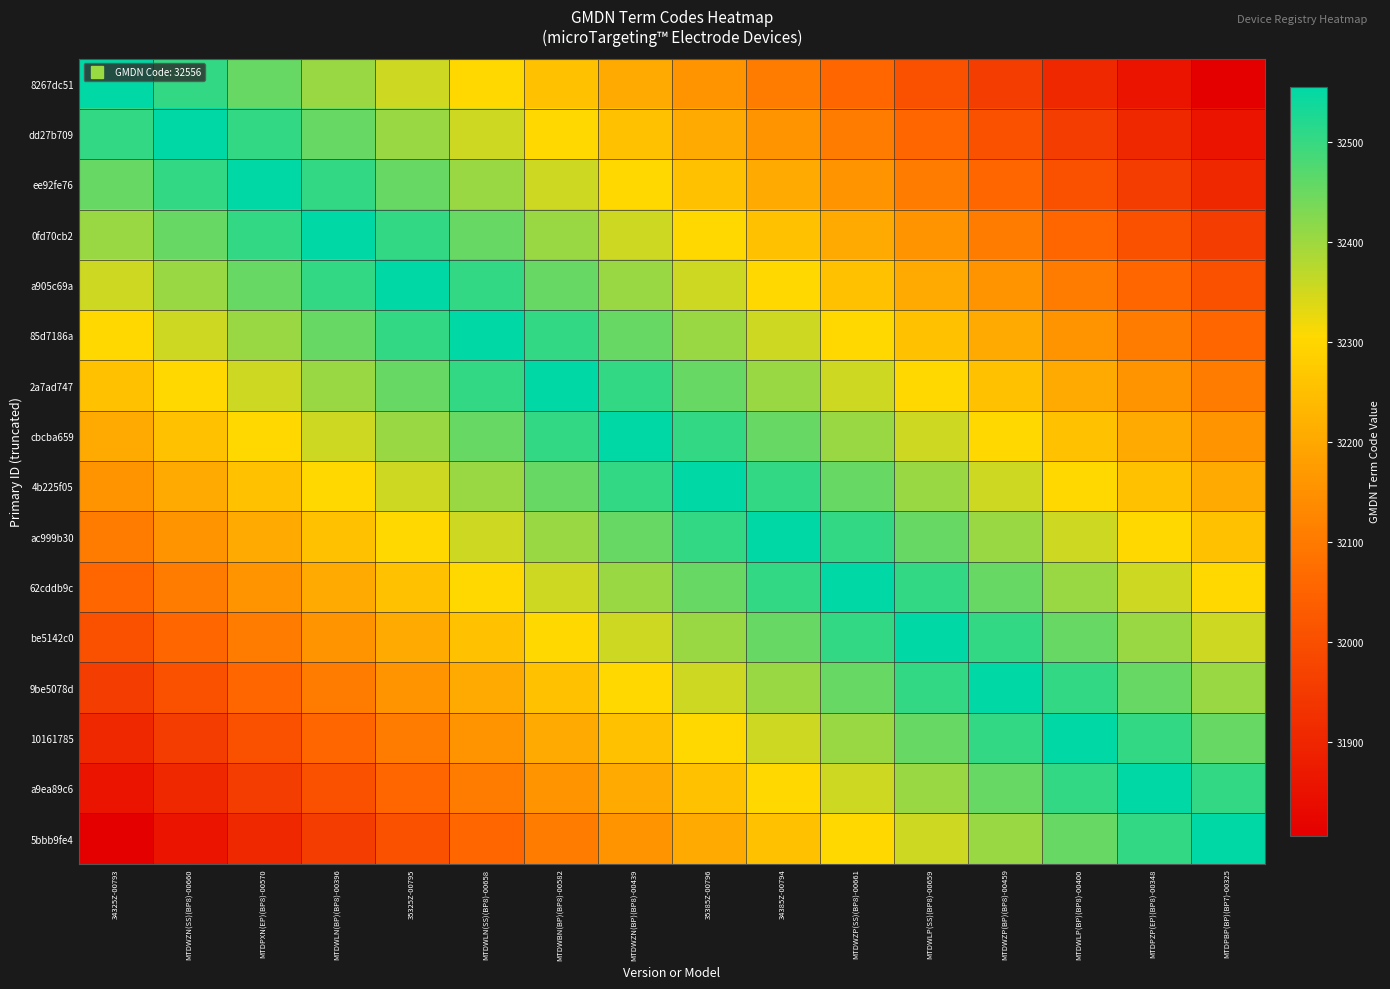

Reading right to left, transcribe all the data shown in this chart.

8267dc51: MTDPBP(BP)(BP7)-00325=31806	MTDPZP(EP)(BP8)-00348=31856	MTDWLP(BP)(BP8)-00400=31906	MTDWZP(BP)(BP8)-00459=31956	MTDWLP(SS)(BP8)-00659=32006	MTDWZP(SS)(BP8)-00661=32056	34385Z-00794=32106	35385Z-00796=32156	MTDWZN(BP)(BP8)-00439=32206	MTDWBN(BP)(BP8)-00582=32256	MTDWLN(SS)(BP8)-00658=32306	35325Z-00795=32356	MTDWLN(BP)(BP8)-00396=32406	MTDPXN(EP)(BP8)-00570=32456	MTDWZN(SS)(BP8)-00660=32506	34325Z-00793=32556
dd27b709: MTDPBP(BP)(BP7)-00325=31856	MTDPZP(EP)(BP8)-00348=31906	MTDWLP(BP)(BP8)-00400=31956	MTDWZP(BP)(BP8)-00459=32006	MTDWLP(SS)(BP8)-00659=32056	MTDWZP(SS)(BP8)-00661=32106	34385Z-00794=32156	35385Z-00796=32206	MTDWZN(BP)(BP8)-00439=32256	MTDWBN(BP)(BP8)-00582=32306	MTDWLN(SS)(BP8)-00658=32356	35325Z-00795=32406	MTDWLN(BP)(BP8)-00396=32456	MTDPXN(EP)(BP8)-00570=32506	MTDWZN(SS)(BP8)-00660=32556	34325Z-00793=32506
ee92fe76: MTDPBP(BP)(BP7)-00325=31906	MTDPZP(EP)(BP8)-00348=31956	MTDWLP(BP)(BP8)-00400=32006	MTDWZP(BP)(BP8)-00459=32056	MTDWLP(SS)(BP8)-00659=32106	MTDWZP(SS)(BP8)-00661=32156	34385Z-00794=32206	35385Z-00796=32256	MTDWZN(BP)(BP8)-00439=32306	MTDWBN(BP)(BP8)-00582=32356	MTDWLN(SS)(BP8)-00658=32406	35325Z-00795=32456	MTDWLN(BP)(BP8)-00396=32506	MTDPXN(EP)(BP8)-00570=32556	MTDWZN(SS)(BP8)-00660=32506	34325Z-00793=32456
0fd70cb2: MTDPBP(BP)(BP7)-00325=31956	MTDPZP(EP)(BP8)-00348=32006	MTDWLP(BP)(BP8)-00400=32056	MTDWZP(BP)(BP8)-00459=32106	MTDWLP(SS)(BP8)-00659=32156	MTDWZP(SS)(BP8)-00661=32206	34385Z-00794=32256	35385Z-00796=32306	MTDWZN(BP)(BP8)-00439=32356	MTDWBN(BP)(BP8)-00582=32406	MTDWLN(SS)(BP8)-00658=32456	35325Z-00795=32506	MTDWLN(BP)(BP8)-00396=32556	MTDPXN(EP)(BP8)-00570=32506	MTDWZN(SS)(BP8)-00660=32456	34325Z-00793=32406
a905c69a: MTDPBP(BP)(BP7)-00325=32006	MTDPZP(EP)(BP8)-00348=32056	MTDWLP(BP)(BP8)-00400=32106	MTDWZP(BP)(BP8)-00459=32156	MTDWLP(SS)(BP8)-00659=32206	MTDWZP(SS)(BP8)-00661=32256	34385Z-00794=32306	35385Z-00796=32356	MTDWZN(BP)(BP8)-00439=32406	MTDWBN(BP)(BP8)-00582=32456	MTDWLN(SS)(BP8)-00658=32506	35325Z-00795=32556	MTDWLN(BP)(BP8)-00396=32506	MTDPXN(EP)(BP8)-00570=32456	MTDWZN(SS)(BP8)-00660=32406	34325Z-00793=32356
85d7186a: MTDPBP(BP)(BP7)-00325=32056	MTDPZP(EP)(BP8)-00348=32106	MTDWLP(BP)(BP8)-00400=32156	MTDWZP(BP)(BP8)-00459=32206	MTDWLP(SS)(BP8)-00659=32256	MTDWZP(SS)(BP8)-00661=32306	34385Z-00794=32356	35385Z-00796=32406	MTDWZN(BP)(BP8)-00439=32456	MTDWBN(BP)(BP8)-00582=32506	MTDWLN(SS)(BP8)-00658=32556	35325Z-00795=32506	MTDWLN(BP)(BP8)-00396=32456	MTDPXN(EP)(BP8)-00570=32406	MTDWZN(SS)(BP8)-00660=32356	34325Z-00793=32306
2a7ad747: MTDPBP(BP)(BP7)-00325=32106	MTDPZP(EP)(BP8)-00348=32156	MTDWLP(BP)(BP8)-00400=32206	MTDWZP(BP)(BP8)-00459=32256	MTDWLP(SS)(BP8)-00659=32306	MTDWZP(SS)(BP8)-00661=32356	34385Z-00794=32406	35385Z-00796=32456	MTDWZN(BP)(BP8)-00439=32506	MTDWBN(BP)(BP8)-00582=32556	MTDWLN(SS)(BP8)-00658=32506	35325Z-00795=32456	MTDWLN(BP)(BP8)-00396=32406	MTDPXN(EP)(BP8)-00570=32356	MTDWZN(SS)(BP8)-00660=32306	34325Z-00793=32256
cbcba659: MTDPBP(BP)(BP7)-00325=32156	MTDPZP(EP)(BP8)-00348=32206	MTDWLP(BP)(BP8)-00400=32256	MTDWZP(BP)(BP8)-00459=32306	MTDWLP(SS)(BP8)-00659=32356	MTDWZP(SS)(BP8)-00661=32406	34385Z-00794=32456	35385Z-00796=32506	MTDWZN(BP)(BP8)-00439=32556	MTDWBN(BP)(BP8)-00582=32506	MTDWLN(SS)(BP8)-00658=32456	35325Z-00795=32406	MTDWLN(BP)(BP8)-00396=32356	MTDPXN(EP)(BP8)-00570=32306	MTDWZN(SS)(BP8)-00660=32256	34325Z-00793=32206
4b225f05: MTDPBP(BP)(BP7)-00325=32206	MTDPZP(EP)(BP8)-00348=32256	MTDWLP(BP)(BP8)-00400=32306	MTDWZP(BP)(BP8)-00459=32356	MTDWLP(SS)(BP8)-00659=32406	MTDWZP(SS)(BP8)-00661=32456	34385Z-00794=32506	35385Z-00796=32556	MTDWZN(BP)(BP8)-00439=32506	MTDWBN(BP)(BP8)-00582=32456	MTDWLN(SS)(BP8)-00658=32406	35325Z-00795=32356	MTDWLN(BP)(BP8)-00396=32306	MTDPXN(EP)(BP8)-00570=32256	MTDWZN(SS)(BP8)-00660=32206	34325Z-00793=32156
ac999b30: MTDPBP(BP)(BP7)-00325=32256	MTDPZP(EP)(BP8)-00348=32306	MTDWLP(BP)(BP8)-00400=32356	MTDWZP(BP)(BP8)-00459=32406	MTDWLP(SS)(BP8)-00659=32456	MTDWZP(SS)(BP8)-00661=32506	34385Z-00794=32556	35385Z-00796=32506	MTDWZN(BP)(BP8)-00439=32456	MTDWBN(BP)(BP8)-00582=32406	MTDWLN(SS)(BP8)-00658=32356	35325Z-00795=32306	MTDWLN(BP)(BP8)-00396=32256	MTDPXN(EP)(BP8)-00570=32206	MTDWZN(SS)(BP8)-00660=32156	34325Z-00793=32106
62cddb9c: MTDPBP(BP)(BP7)-00325=32306	MTDPZP(EP)(BP8)-00348=32356	MTDWLP(BP)(BP8)-00400=32406	MTDWZP(BP)(BP8)-00459=32456	MTDWLP(SS)(BP8)-00659=32506	MTDWZP(SS)(BP8)-00661=32556	34385Z-00794=32506	35385Z-00796=32456	MTDWZN(BP)(BP8)-00439=32406	MTDWBN(BP)(BP8)-00582=32356	MTDWLN(SS)(BP8)-00658=32306	35325Z-00795=32256	MTDWLN(BP)(BP8)-00396=32206	MTDPXN(EP)(BP8)-00570=32156	MTDWZN(SS)(BP8)-00660=32106	34325Z-00793=32056
be5142c0: MTDPBP(BP)(BP7)-00325=32356	MTDPZP(EP)(BP8)-00348=32406	MTDWLP(BP)(BP8)-00400=32456	MTDWZP(BP)(BP8)-00459=32506	MTDWLP(SS)(BP8)-00659=32556	MTDWZP(SS)(BP8)-00661=32506	34385Z-00794=32456	35385Z-00796=32406	MTDWZN(BP)(BP8)-00439=32356	MTDWBN(BP)(BP8)-00582=32306	MTDWLN(SS)(BP8)-00658=32256	35325Z-00795=32206	MTDWLN(BP)(BP8)-00396=32156	MTDPXN(EP)(BP8)-00570=32106	MTDWZN(SS)(BP8)-00660=32056	34325Z-00793=32006
9be5078d: MTDPBP(BP)(BP7)-00325=32406	MTDPZP(EP)(BP8)-00348=32456	MTDWLP(BP)(BP8)-00400=32506	MTDWZP(BP)(BP8)-00459=32556	MTDWLP(SS)(BP8)-00659=32506	MTDWZP(SS)(BP8)-00661=32456	34385Z-00794=32406	35385Z-00796=32356	MTDWZN(BP)(BP8)-00439=32306	MTDWBN(BP)(BP8)-00582=32256	MTDWLN(SS)(BP8)-00658=32206	35325Z-00795=32156	MTDWLN(BP)(BP8)-00396=32106	MTDPXN(EP)(BP8)-00570=32056	MTDWZN(SS)(BP8)-00660=32006	34325Z-00793=31956
10161785: MTDPBP(BP)(BP7)-00325=32456	MTDPZP(EP)(BP8)-00348=32506	MTDWLP(BP)(BP8)-00400=32556	MTDWZP(BP)(BP8)-00459=32506	MTDWLP(SS)(BP8)-00659=32456	MTDWZP(SS)(BP8)-00661=32406	34385Z-00794=32356	35385Z-00796=32306	MTDWZN(BP)(BP8)-00439=32256	MTDWBN(BP)(BP8)-00582=32206	MTDWLN(SS)(BP8)-00658=32156	35325Z-00795=32106	MTDWLN(BP)(BP8)-00396=32056	MTDPXN(EP)(BP8)-00570=32006	MTDWZN(SS)(BP8)-00660=31956	34325Z-00793=31906
a9ea89c6: MTDPBP(BP)(BP7)-00325=32506	MTDPZP(EP)(BP8)-00348=32556	MTDWLP(BP)(BP8)-00400=32506	MTDWZP(BP)(BP8)-00459=32456	MTDWLP(SS)(BP8)-00659=32406	MTDWZP(SS)(BP8)-00661=32356	34385Z-00794=32306	35385Z-00796=32256	MTDWZN(BP)(BP8)-00439=32206	MTDWBN(BP)(BP8)-00582=32156	MTDWLN(SS)(BP8)-00658=32106	35325Z-00795=32056	MTDWLN(BP)(BP8)-00396=32006	MTDPXN(EP)(BP8)-00570=31956	MTDWZN(SS)(BP8)-00660=31906	34325Z-00793=31856
5bbb9fe4: MTDPBP(BP)(BP7)-00325=32556	MTDPZP(EP)(BP8)-00348=32506	MTDWLP(BP)(BP8)-00400=32456	MTDWZP(BP)(BP8)-00459=32406	MTDWLP(SS)(BP8)-00659=32356	MTDWZP(SS)(BP8)-00661=32306	34385Z-00794=32256	35385Z-00796=32206	MTDWZN(BP)(BP8)-00439=32156	MTDWBN(BP)(BP8)-00582=32106	MTDWLN(SS)(BP8)-00658=32056	35325Z-00795=32006	MTDWLN(BP)(BP8)-00396=31956	MTDPXN(EP)(BP8)-00570=31906	MTDWZN(SS)(BP8)-00660=31856	34325Z-00793=31806